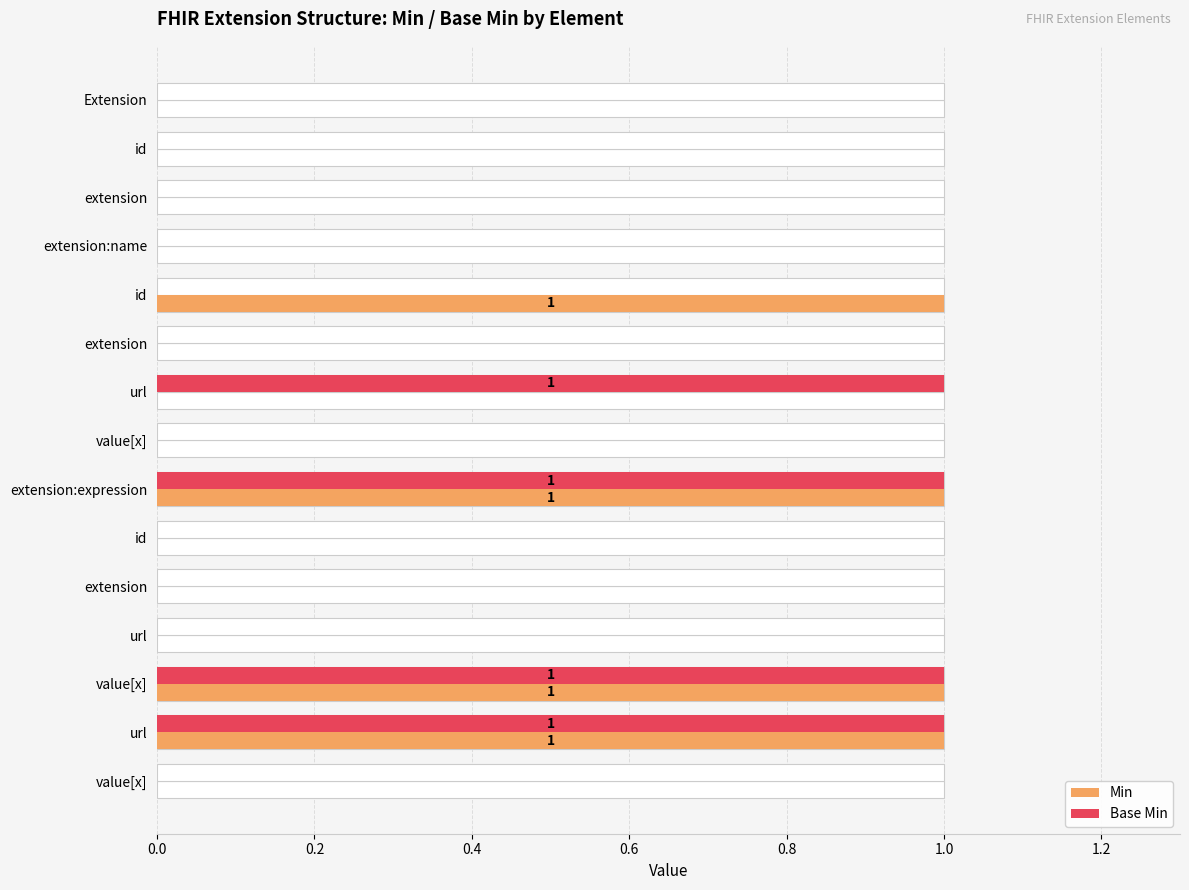

Which has a higher value, 1.2 or 0.4?

1.2